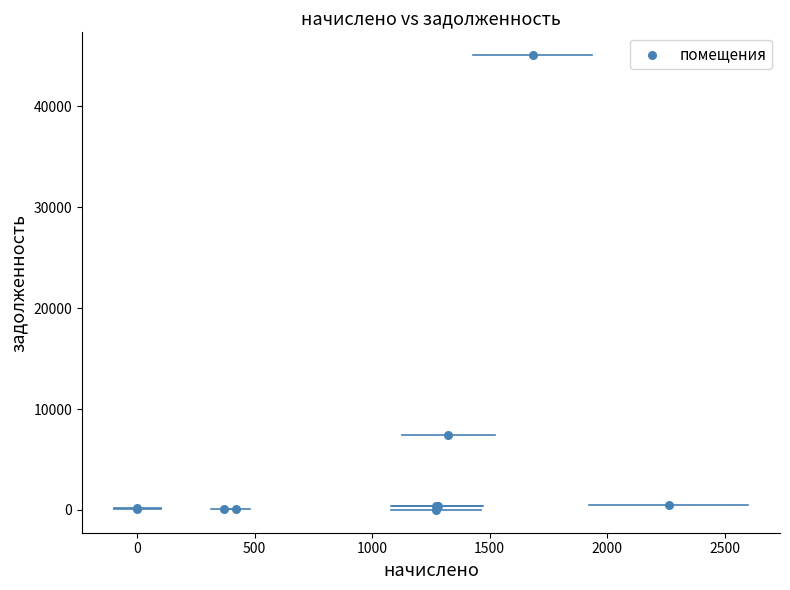

What Y value in the scatter plot is closest to 22544?

7413.7